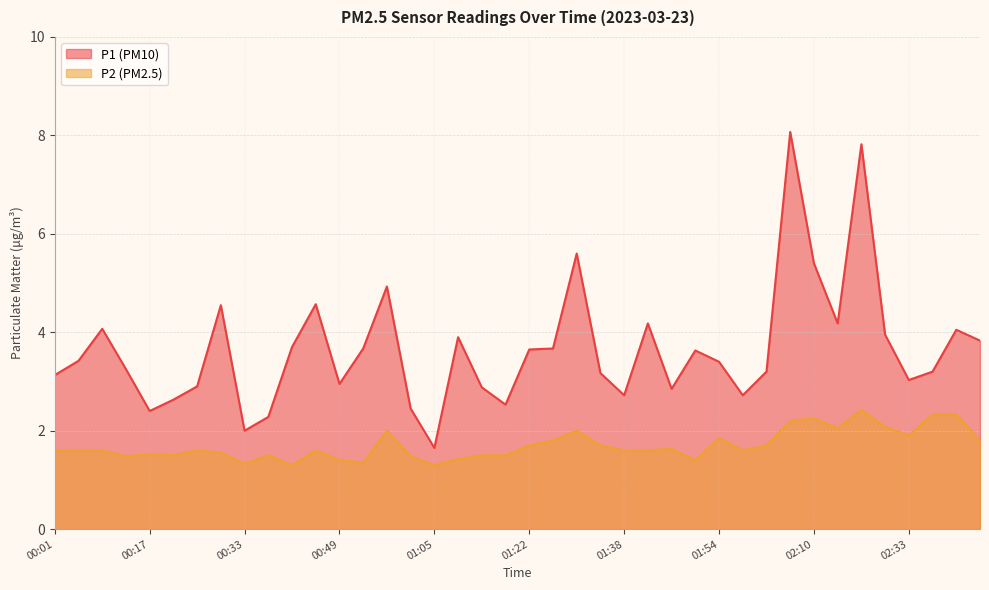

What is the label of the 13th point from the right?

01:50